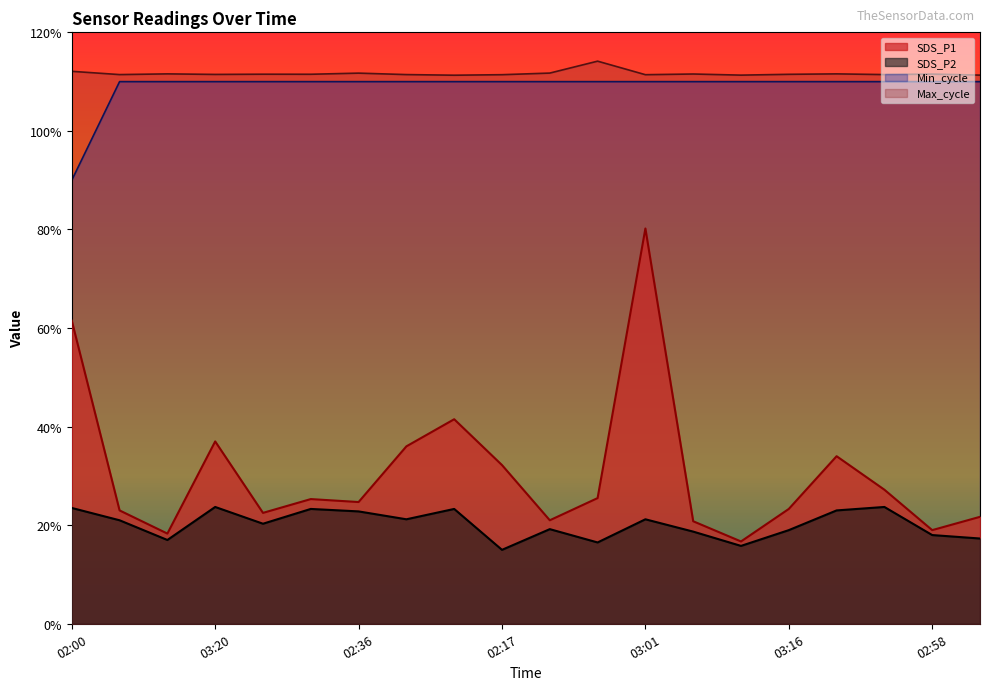

What is the difference between the SDS_P2 values at 02:58 and 02:10?

0.5